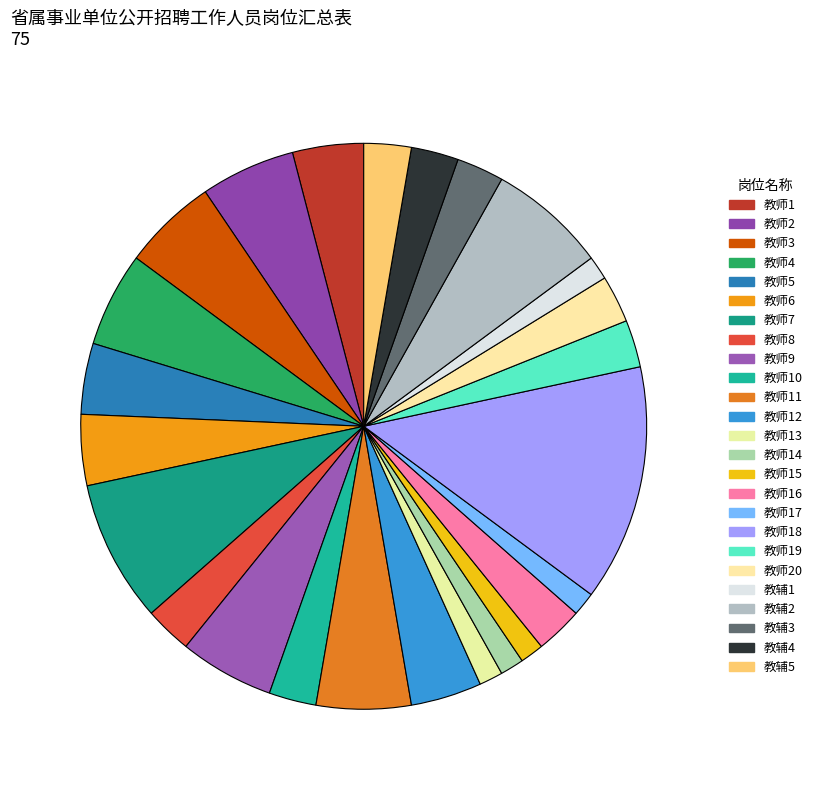

Does 教辅4 account for over 50% of the chart?

No